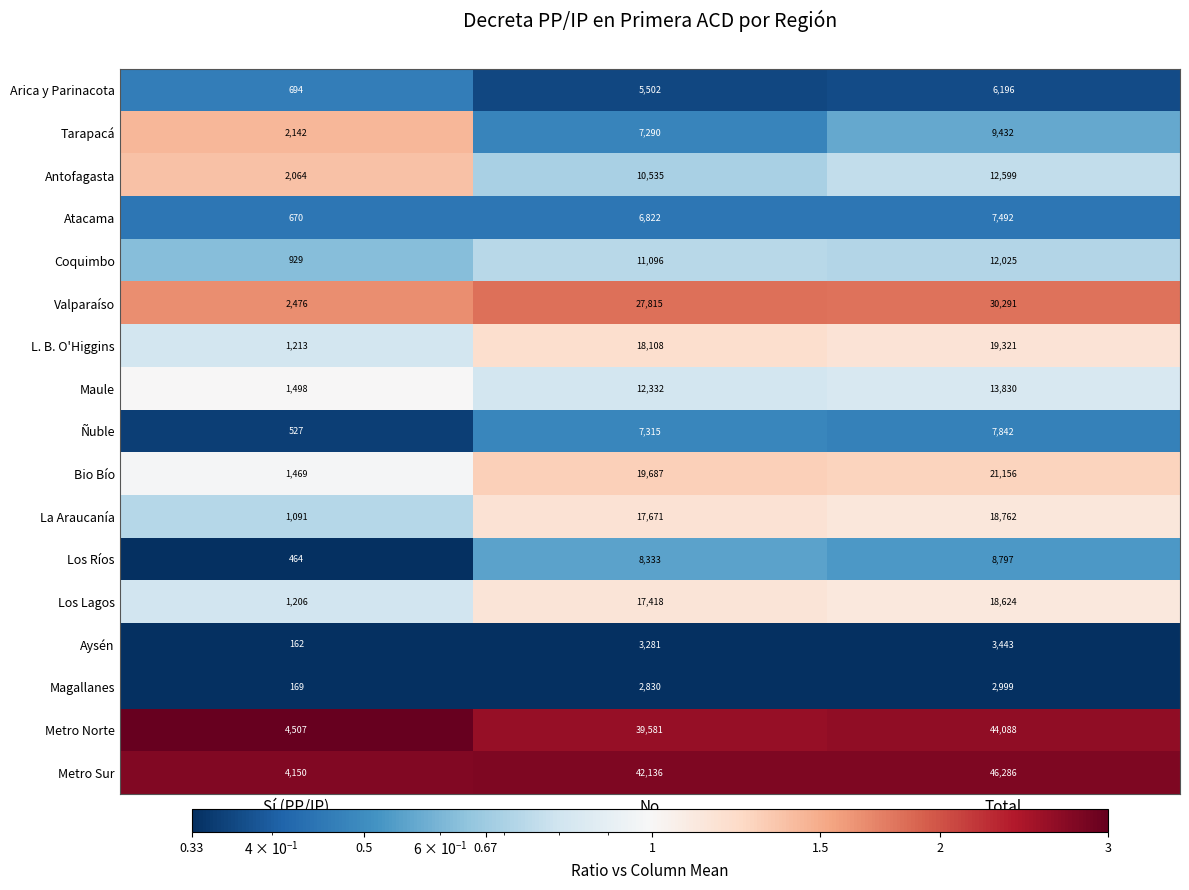

Which series changed the most between Sí (PP/IP) and Total?

Metro Sur